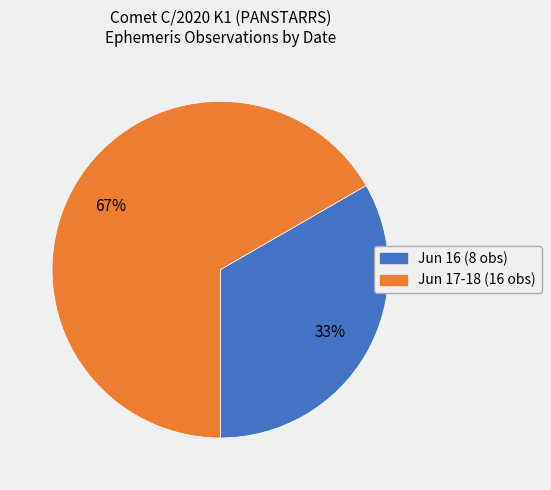

Does any single category account for the majority?

Yes